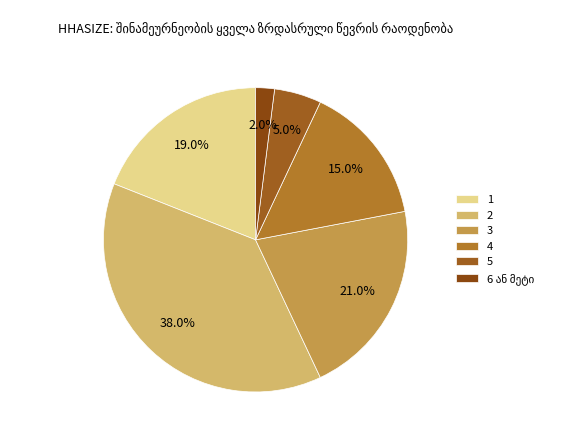

Rank the categories by value from lowest to highest.

6 ან მეტი, 5, 4, 1, 3, 2